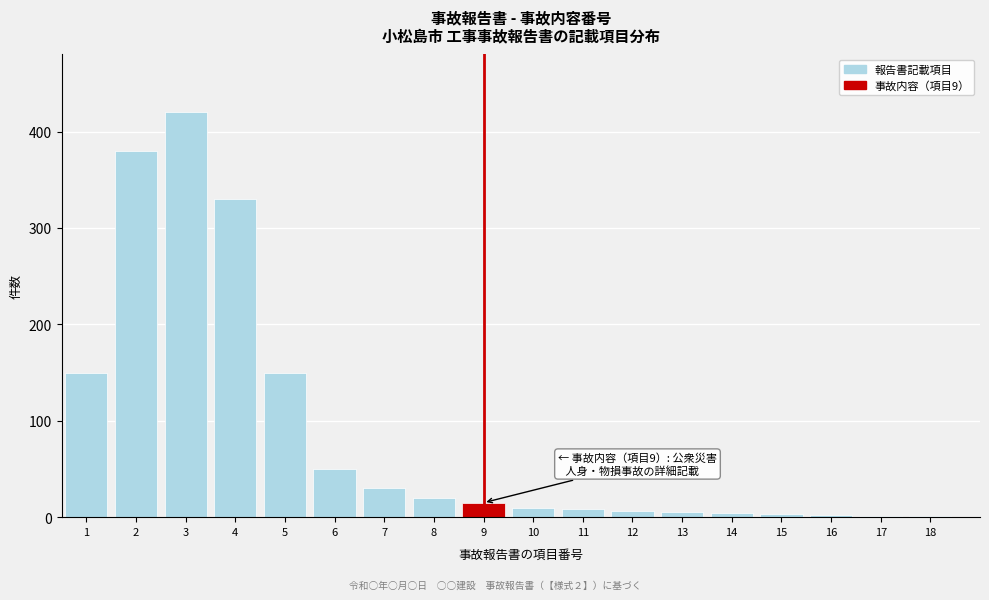

What is the greatest value displayed?

420